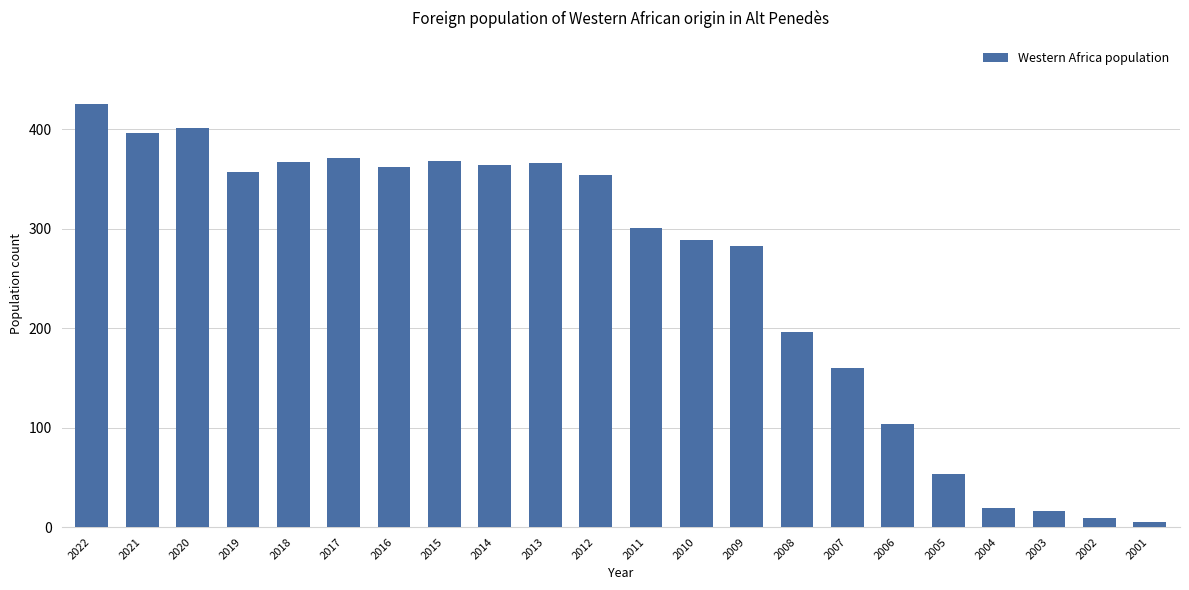

The value at 2008 is 51. True or false?

False